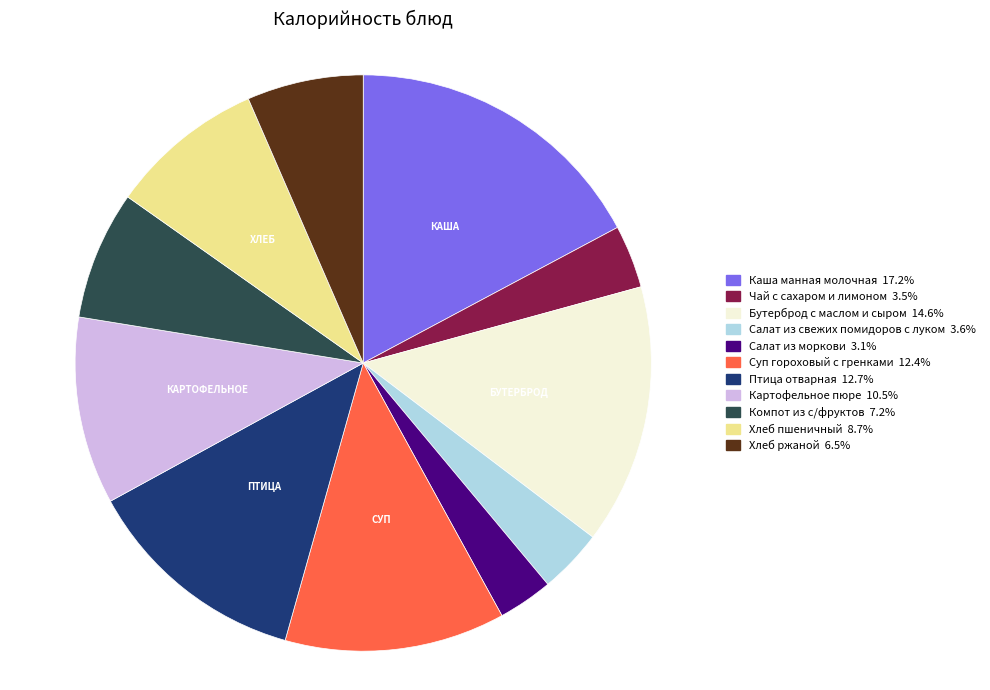

Is there any slice that represents more than half of the pie?

No